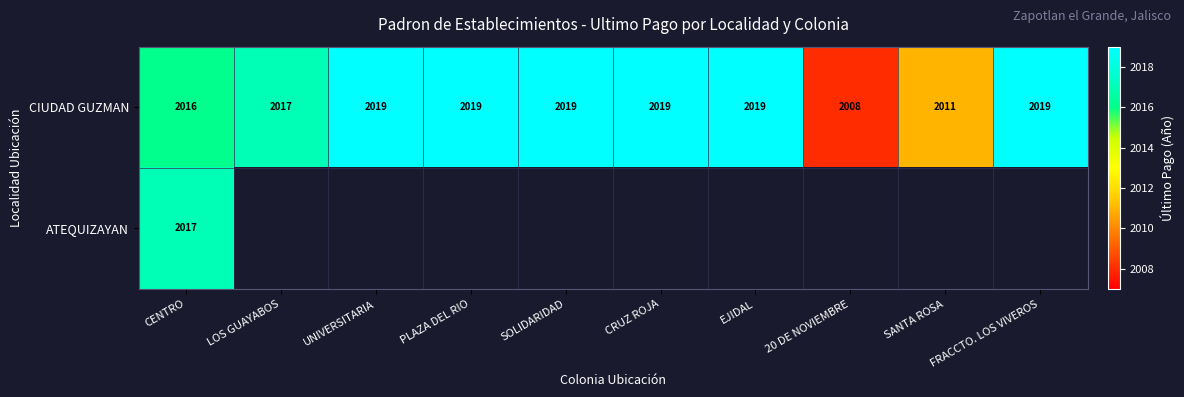

Where is CIUDAD GUZMAN nearest to the value 2013?

SANTA ROSA